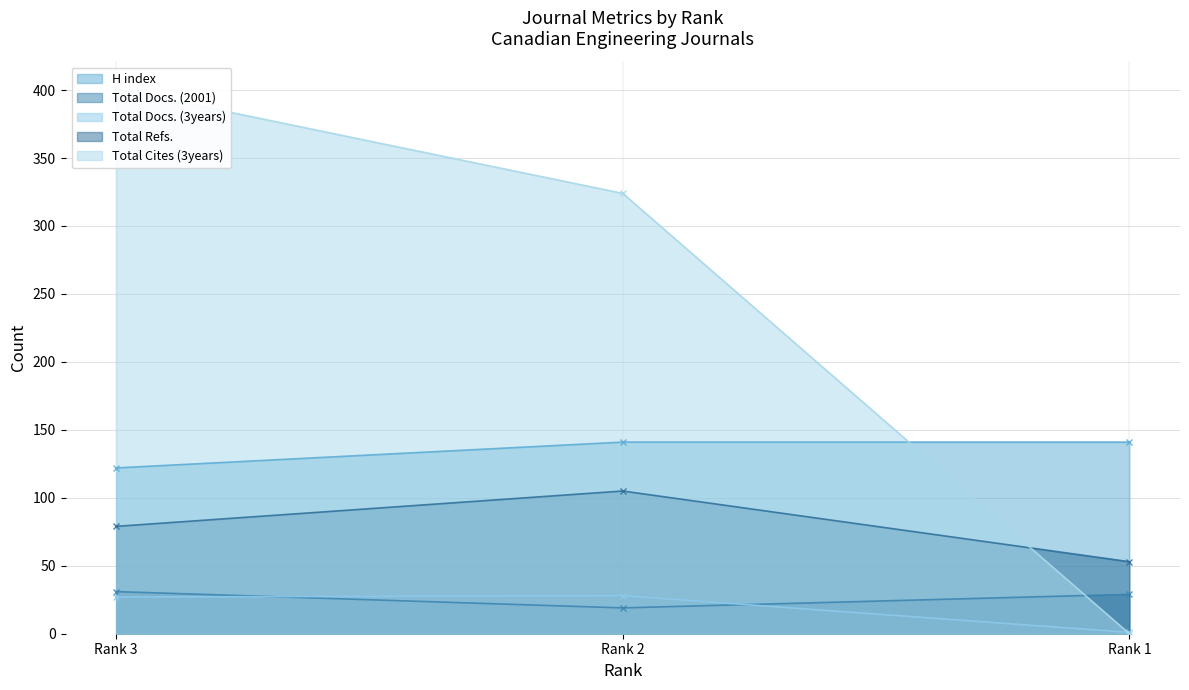

At which category is the sum across all series the highest?

Rank 3